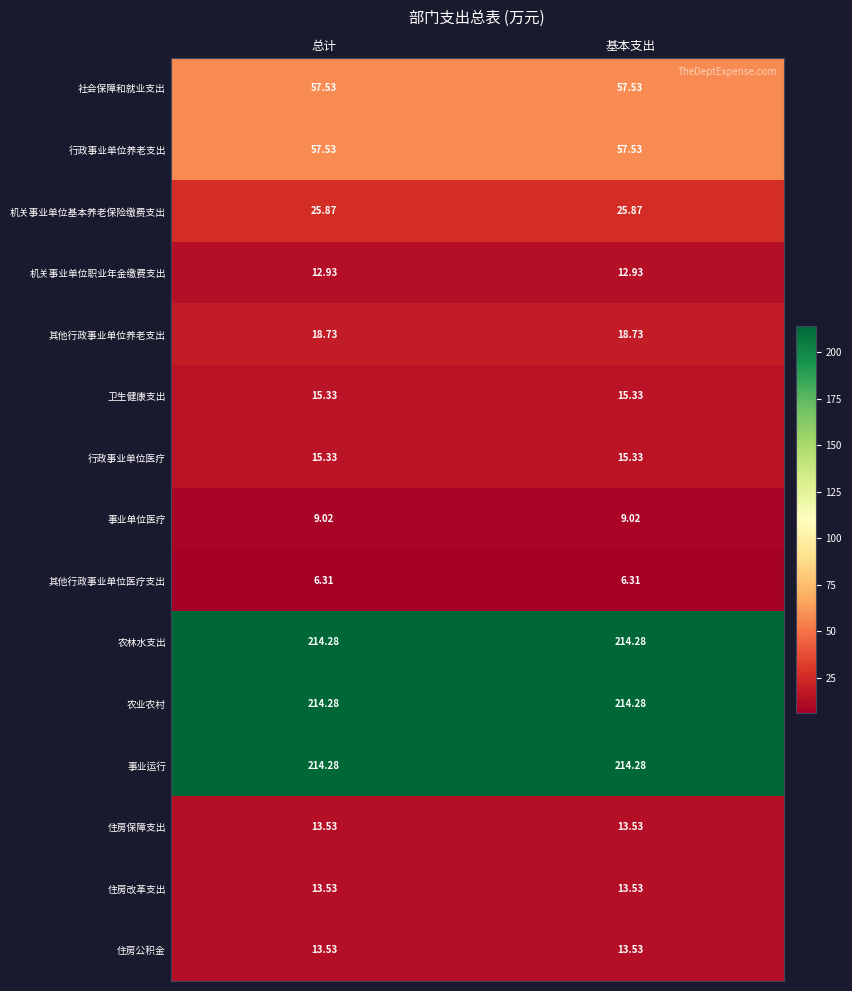

How many distinct data groups are displayed?

15